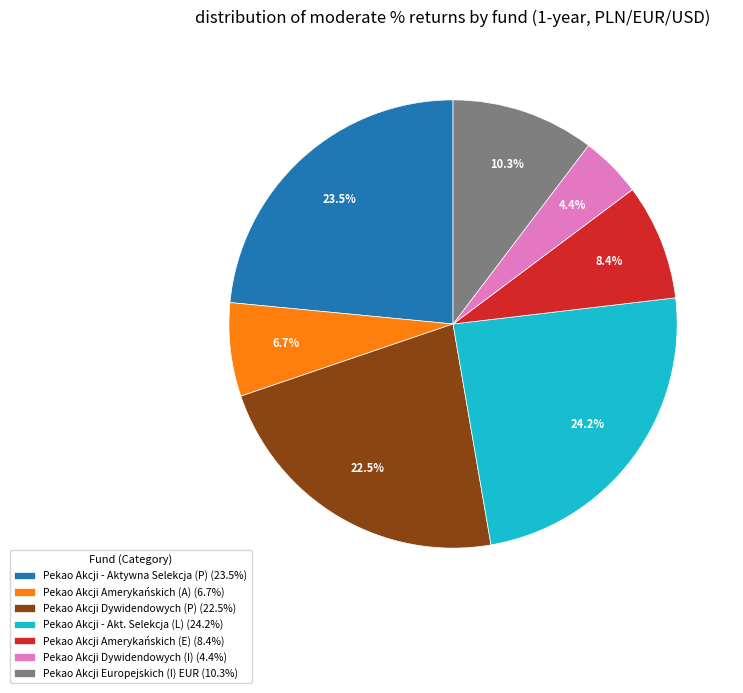

Is there a majority slice in this chart?

No